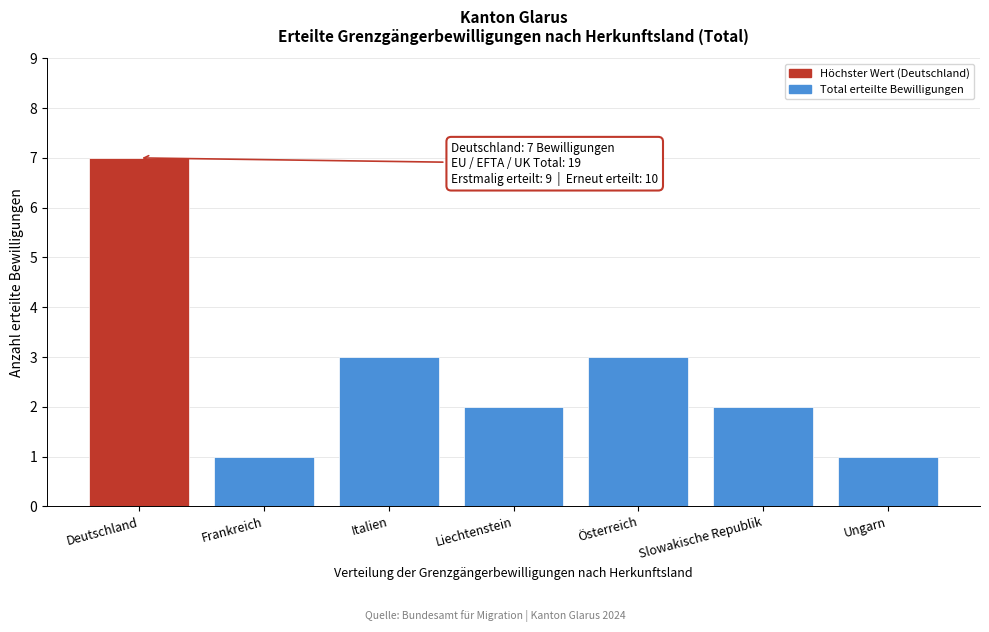

Reading left to right, extract all data points from this chart.

Deutschland=7	Frankreich=1	Italien=3	Liechtenstein=2	Österreich=3	Slowakische Republik=2	Ungarn=1